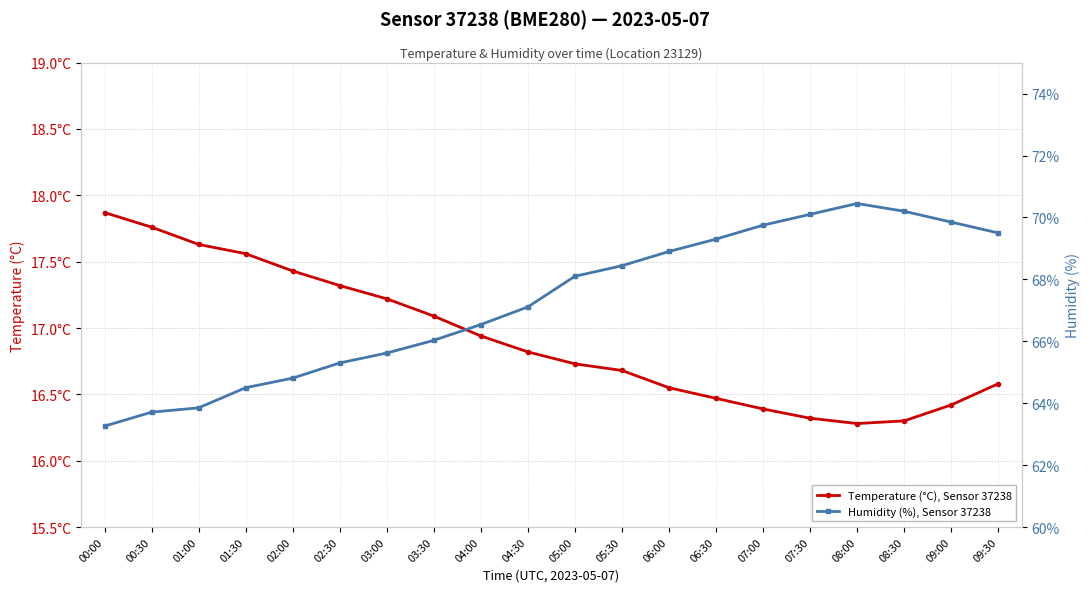

Reading left to right, what are all the values shown in this chart?

Temperature (°C), Sensor 37238: 00:00=17.9	00:30=17.8	01:00=17.6	01:30=17.6	02:00=17.4	02:30=17.3	03:00=17.2	03:30=17.1	04:00=16.9	04:30=16.8	05:00=16.7	05:30=16.7	06:00=16.6	06:30=16.5	07:00=16.4	07:30=16.3	08:00=16.3	08:30=16.3	09:00=16.4	09:30=16.6
Humidity (%), Sensor 37238: 00:00=63.3	00:30=63.7	01:00=63.9	01:30=64.5	02:00=64.8	02:30=65.3	03:00=65.6	03:30=66.0	04:00=66.5	04:30=67.1	05:00=68.1	05:30=68.4	06:00=68.9	06:30=69.3	07:00=69.8	07:30=70.1	08:00=70.5	08:30=70.2	09:00=69.8	09:30=69.5